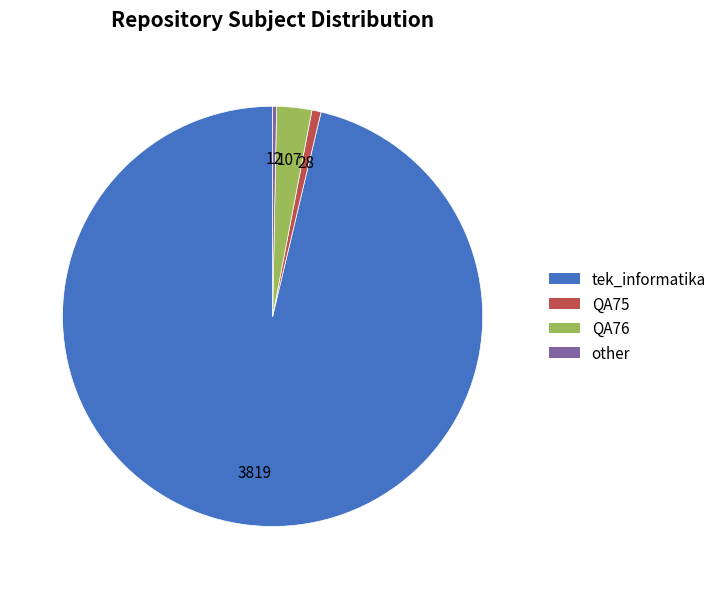

Which category has the biggest portion of the pie?

tek_informatika